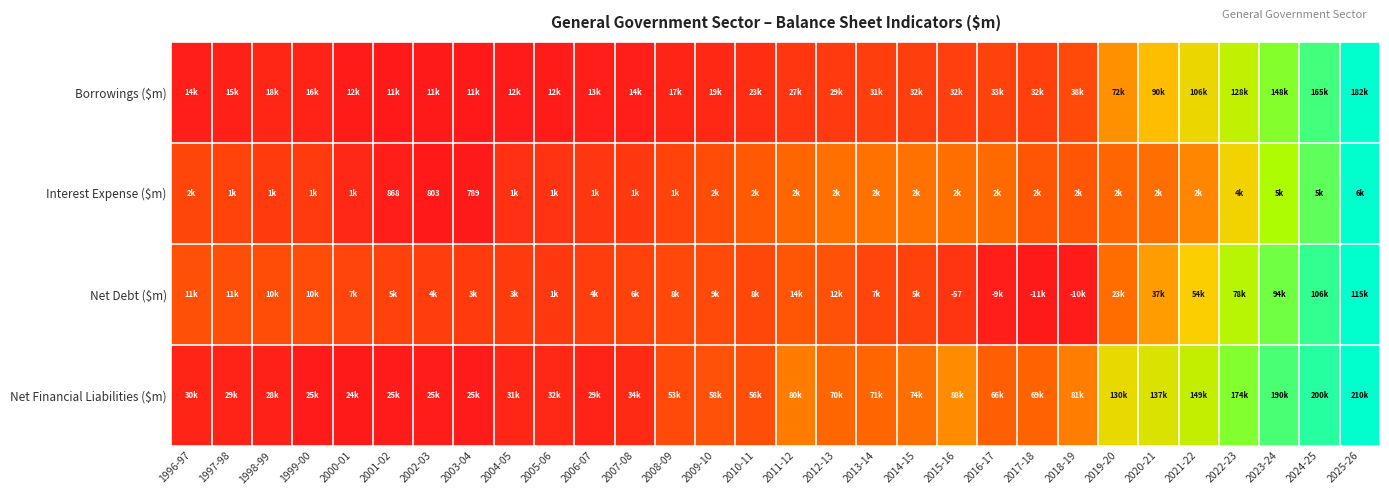

At how many categories does at least one series exceed 0?

30